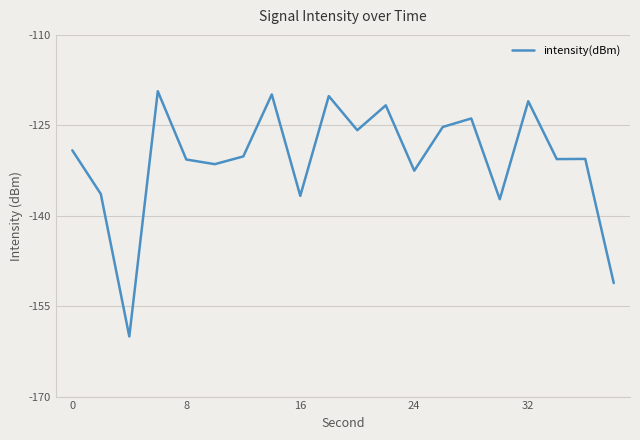

What is the minimum value shown in the chart?

-160.0